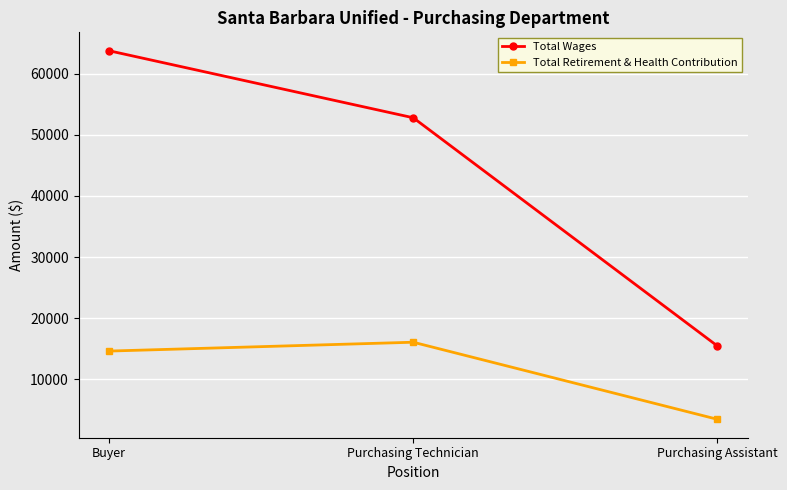

At how many categories does at least one series exceed 59392?

1